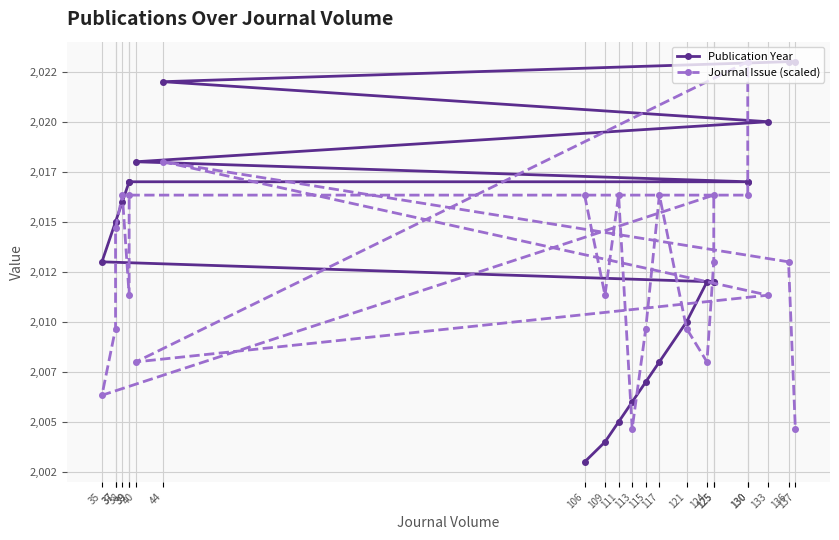

The Journal Issue (scaled) series shows 3321.4 at 121. True or false?

False